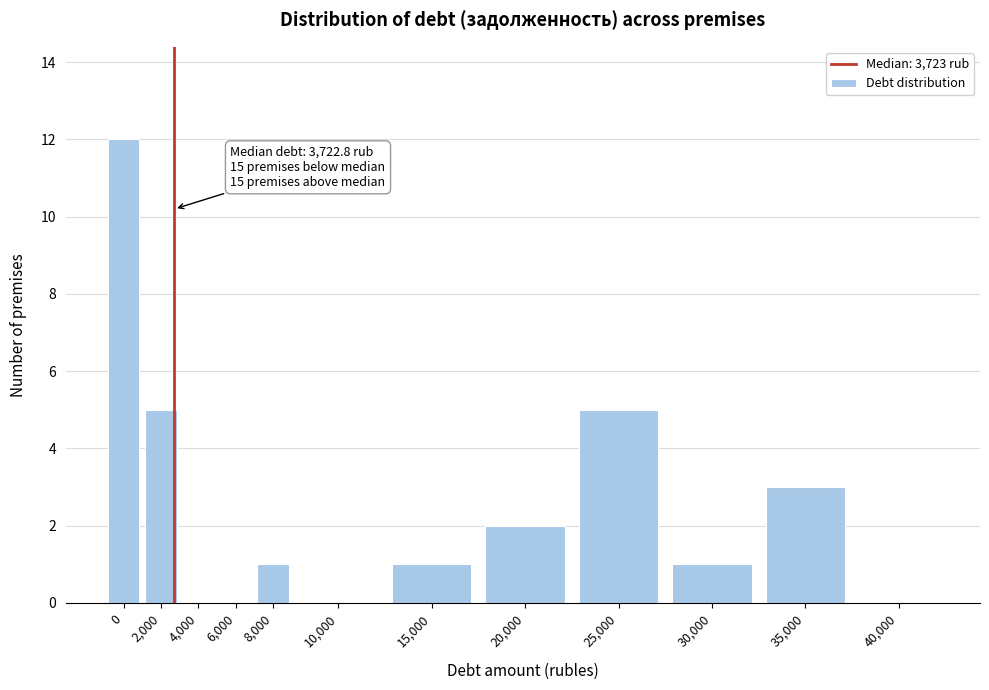

Reading right to left, extract all data points from this chart.

40,000=0	35,000=3	30,000=1	25,000=5	20,000=2	15,000=1	10,000=0	8,000=1	6,000=0	4,000=0	2,000=5	0=12